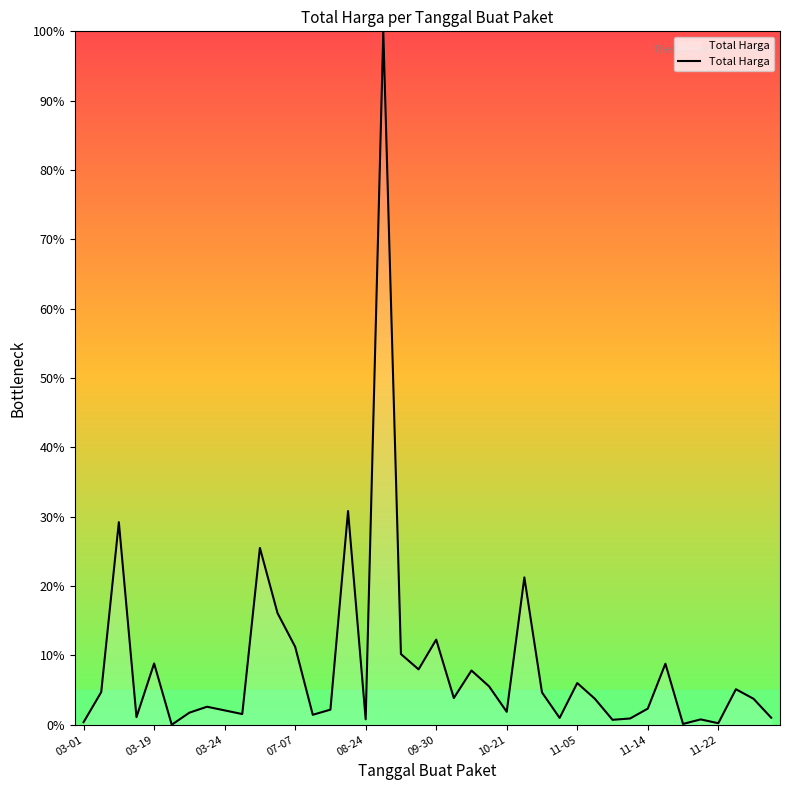

What is the difference between the maximum and minimum values?

100.0